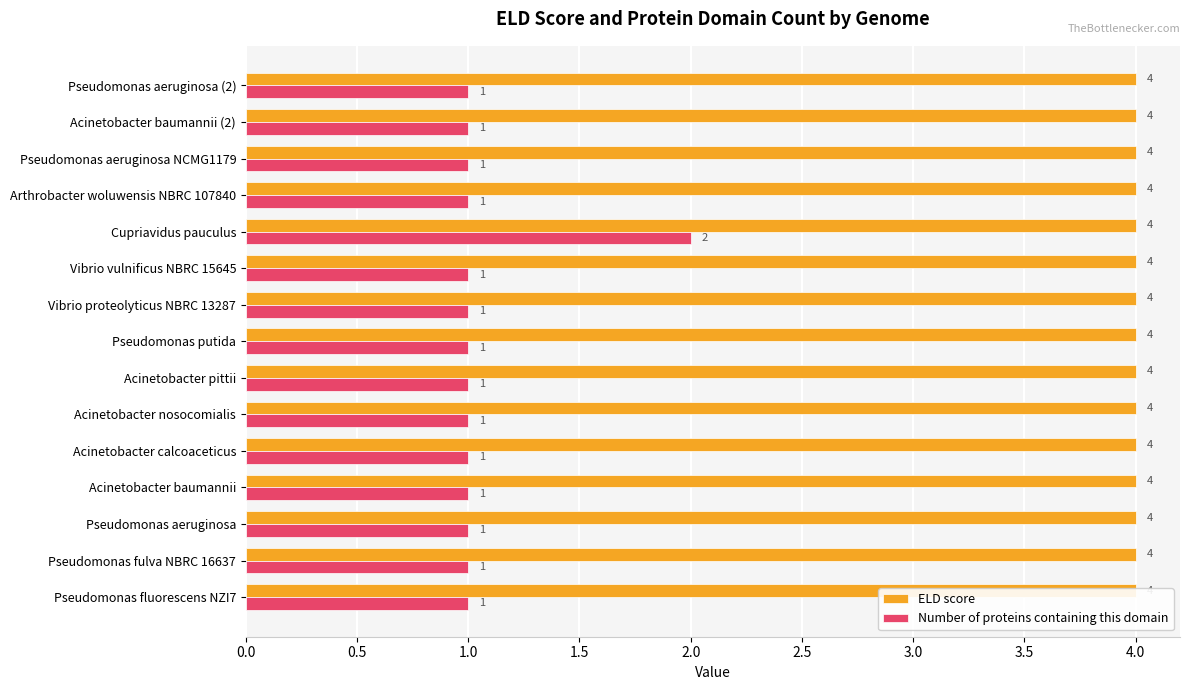

Count the Number of proteins containing this domain values in the range 1 to 2.

15